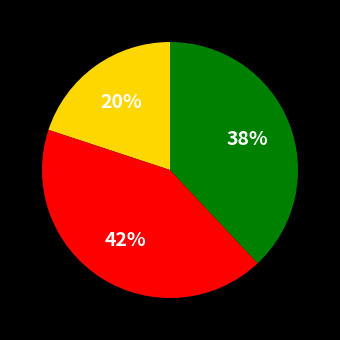

How many segments does this pie chart have?

3